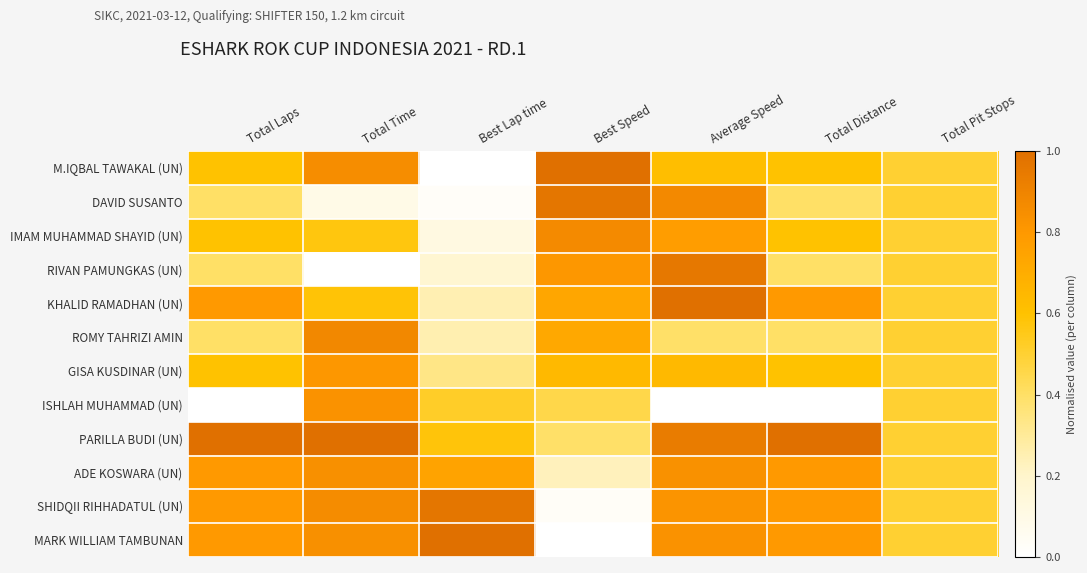

At Total Laps, list the series in order from largest to smallest.

PARILLA BUDI (UN), KHALID RAMADHAN (UN), ADE KOSWARA (UN), SHIDQII RIHHADATUL (UN), MARK WILLIAM TAMBUNAN, M.IQBAL TAWAKAL (UN), IMAM MUHAMMAD SHAYID (UN), GISA KUSDINAR (UN), DAVID SUSANTO, RIVAN PAMUNGKAS (UN), ROMY TAHRIZI AMIN, ISHLAH MUHAMMAD (UN)